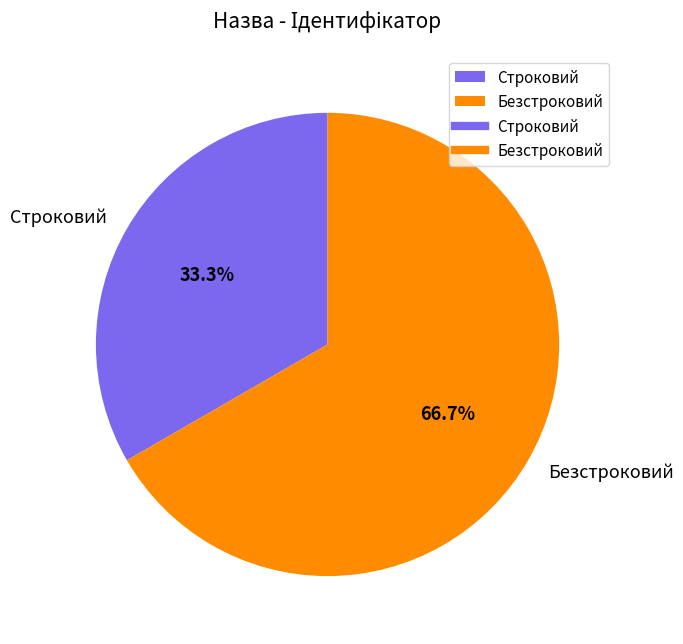

The Строковий slice represents 41% of the pie. True or false?

False